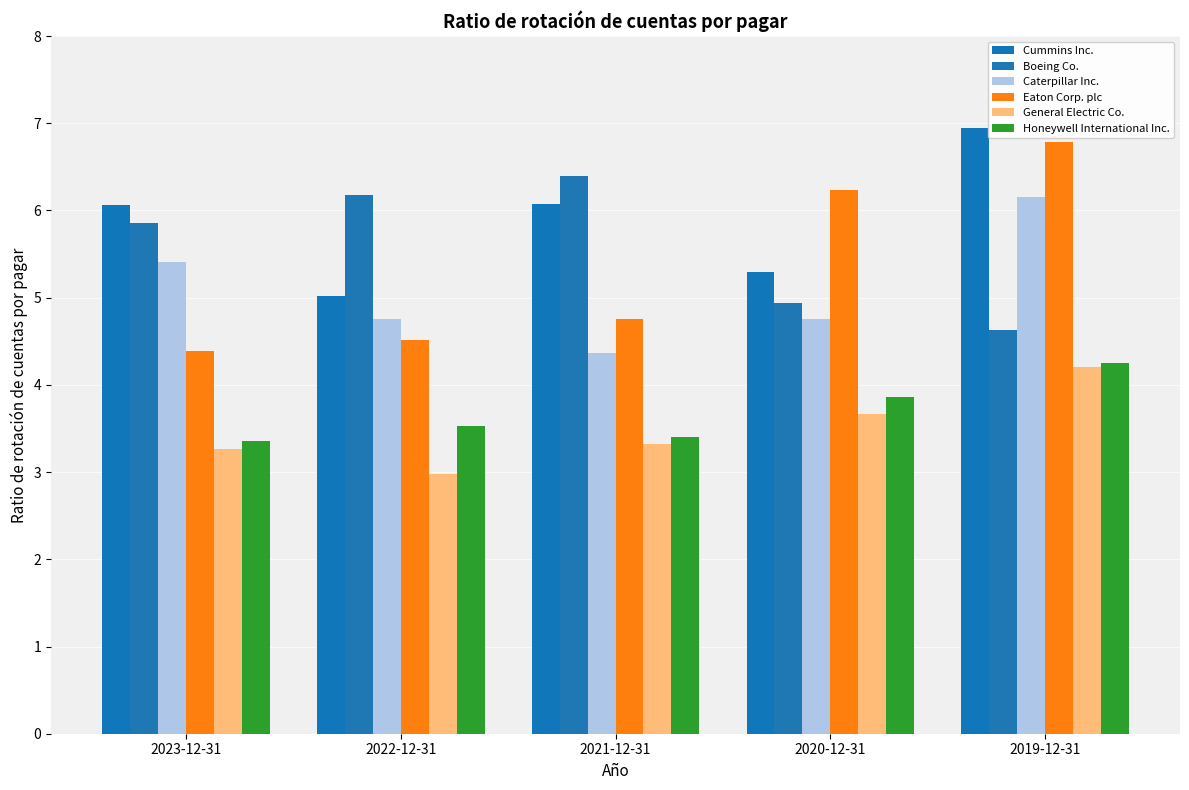

How many bars are there in each group?

6